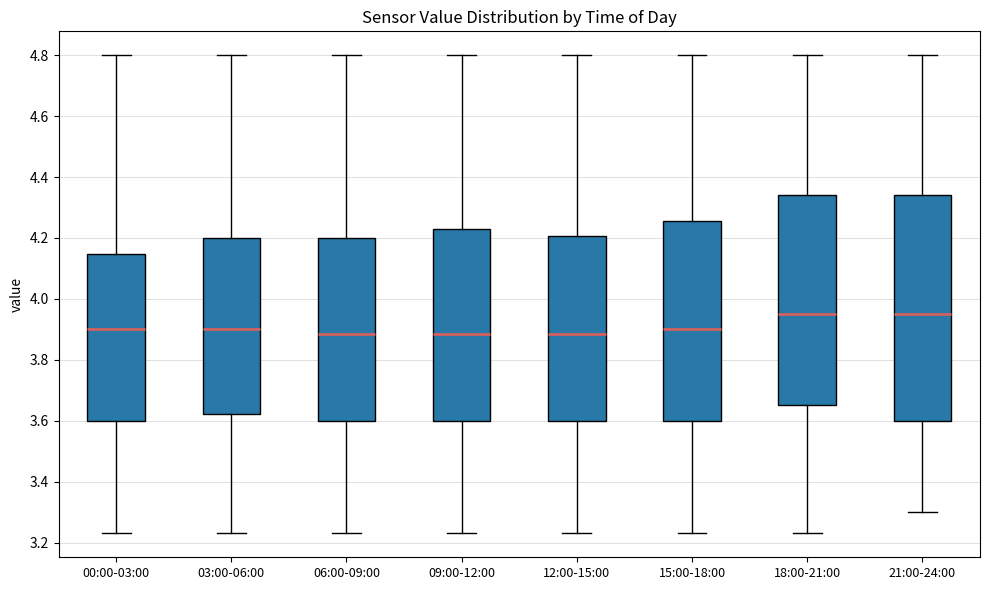

Where is the lower edge of the box for 18:00-21:00 on the y-axis? The values are not printed on the chart, so give them approximately, as read against the axis.

3.66